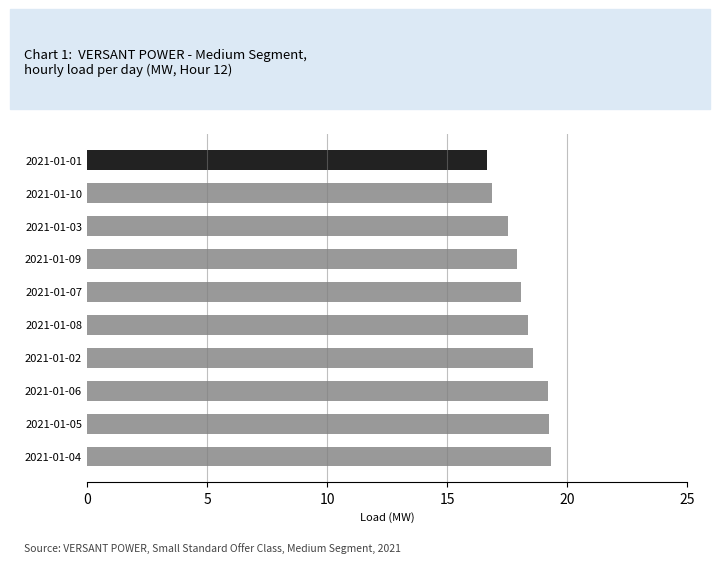

How many series are shown in this chart?

1